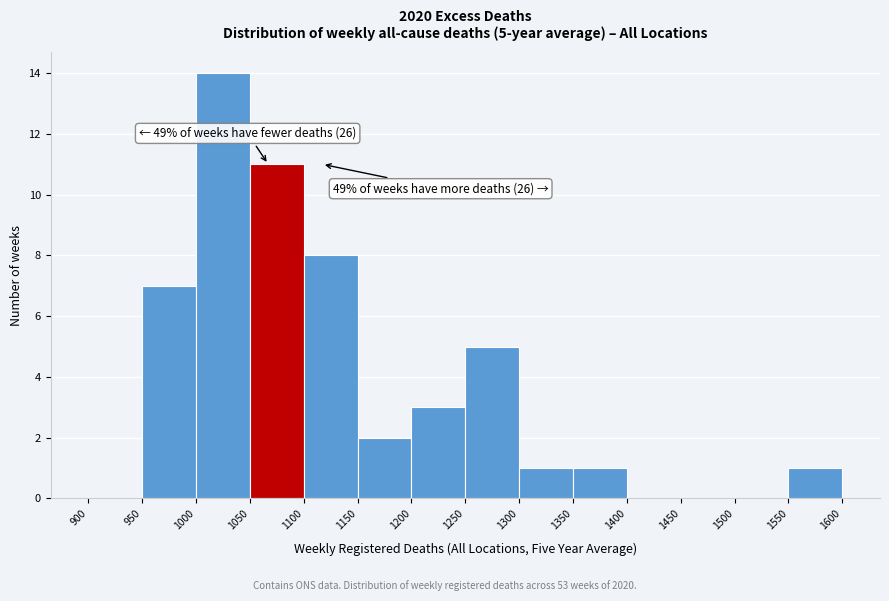

Over which range of the x-axis is the bar tallest?

1000 to 1050